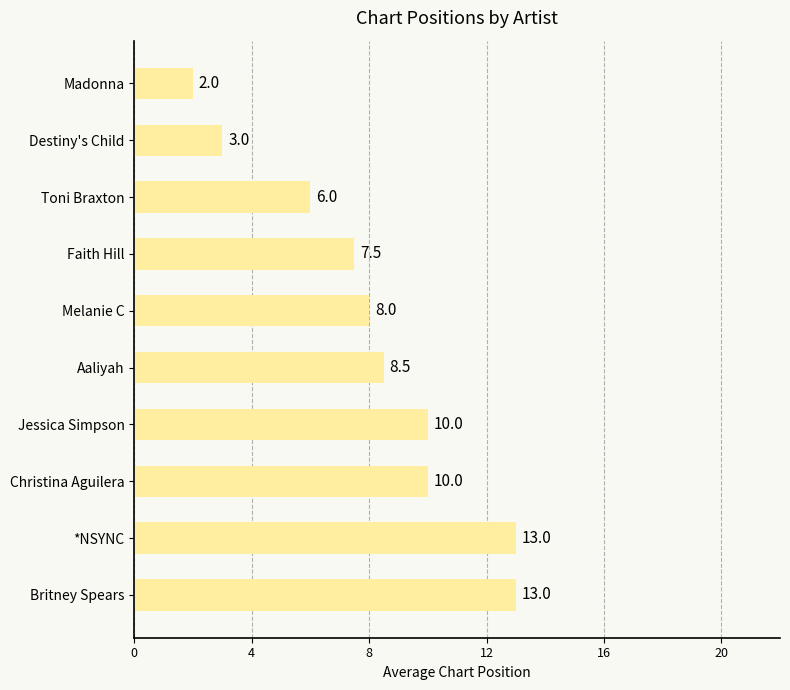

Which has a higher value, Jessica Simpson or Destiny's Child?

Jessica Simpson